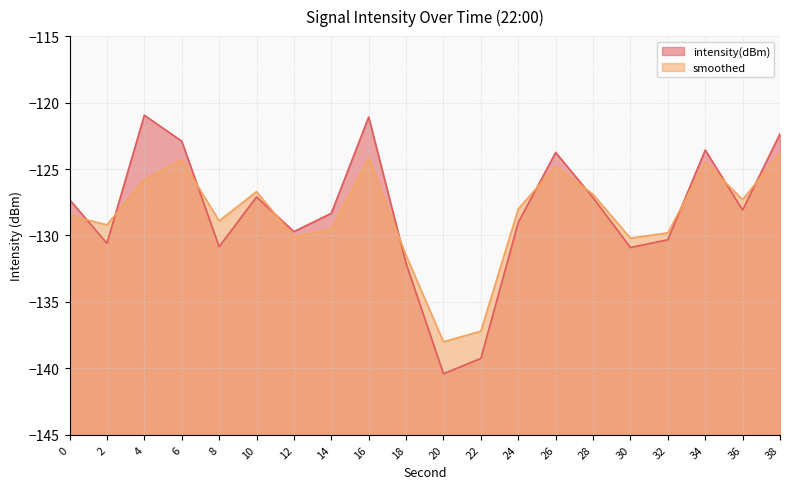

Rank the series at 24 from lowest to highest value.

intensity(dBm), smoothed